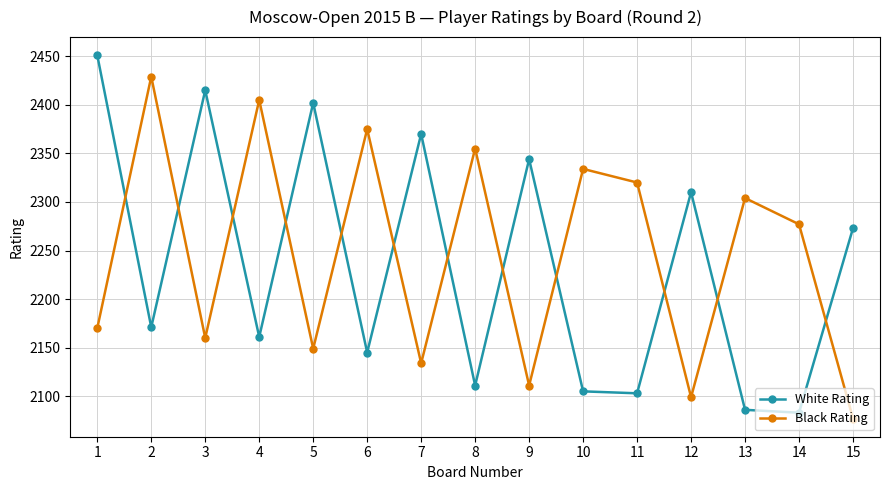

At how many categories does at least one series exceed 2373?

6